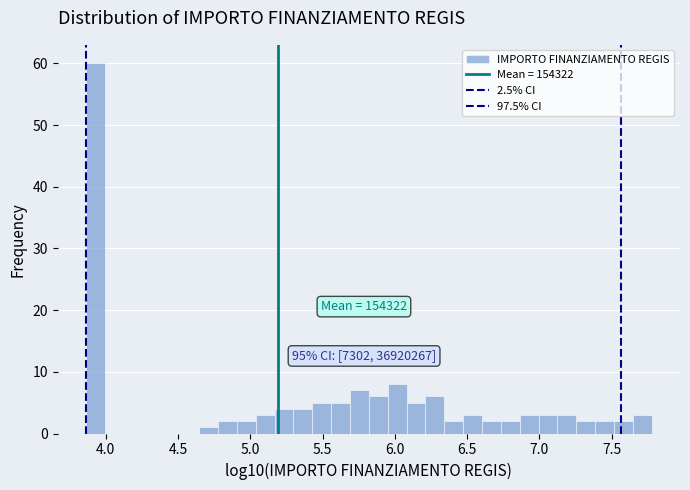

Around what value on the x-axis is the tallest bar? Give the approximate position of its centre, as read against the axis.

3.95